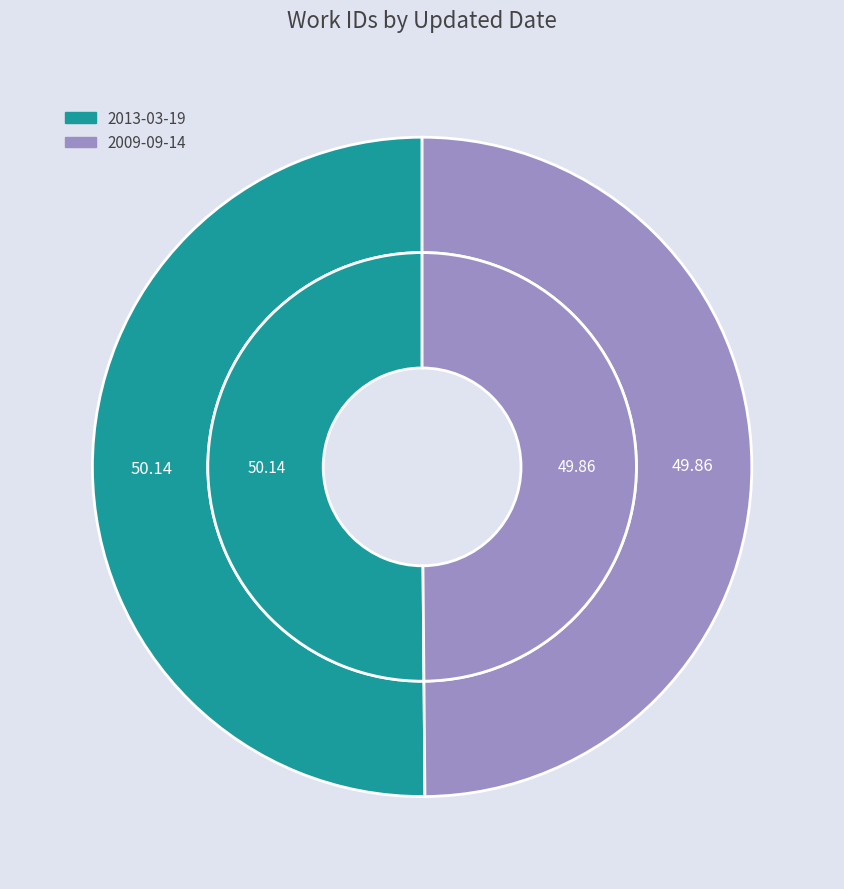

To the nearest percent, what is the average slice percentage?

50%